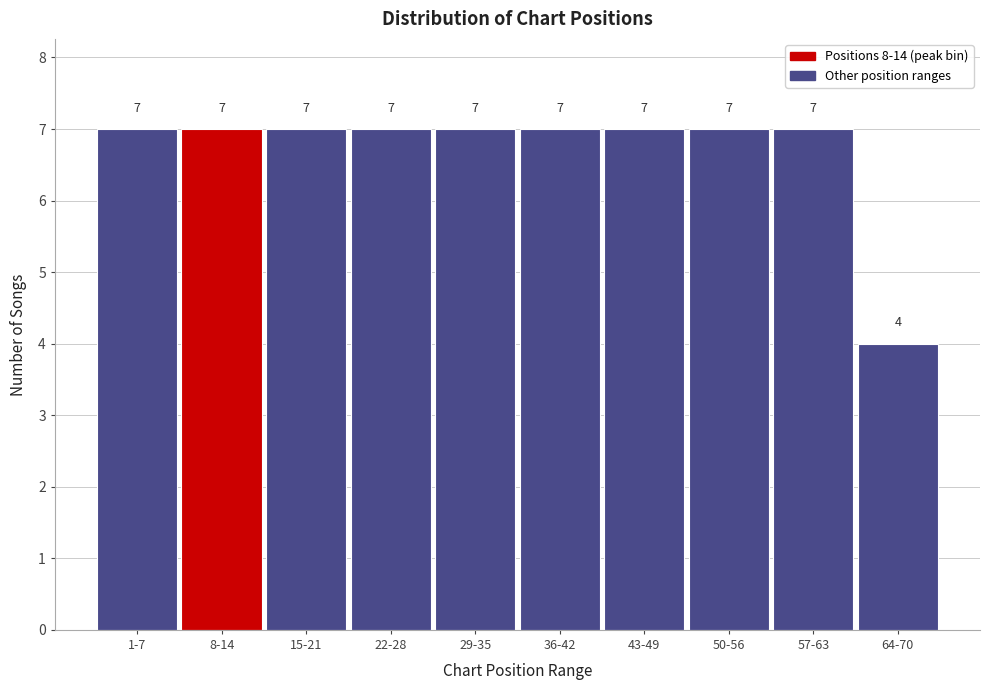

Reading left to right, extract all data points from this chart.

7	7	7	7	7	7	7	7	7	4